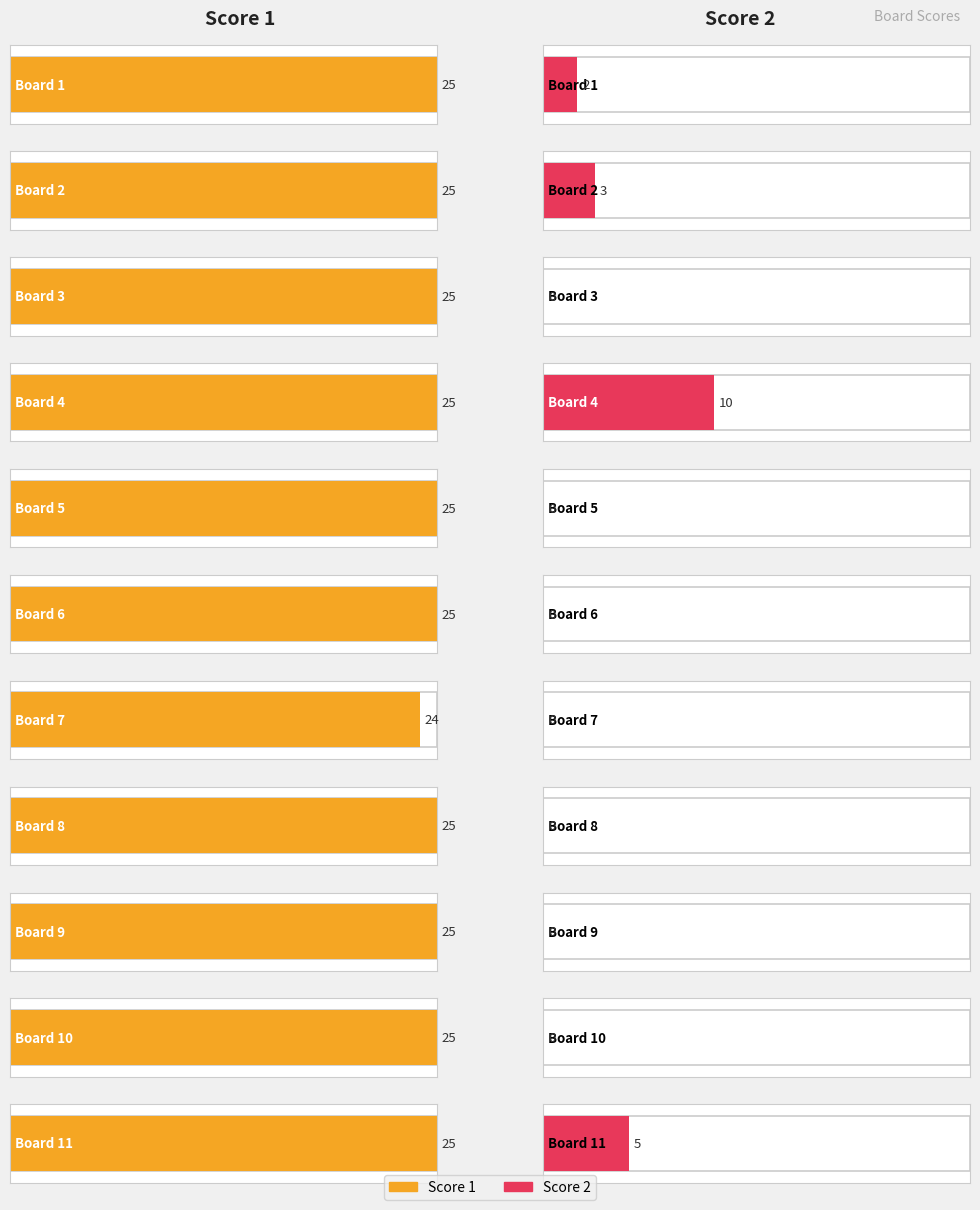

What is the difference between the highest and lowest values at 9?

25